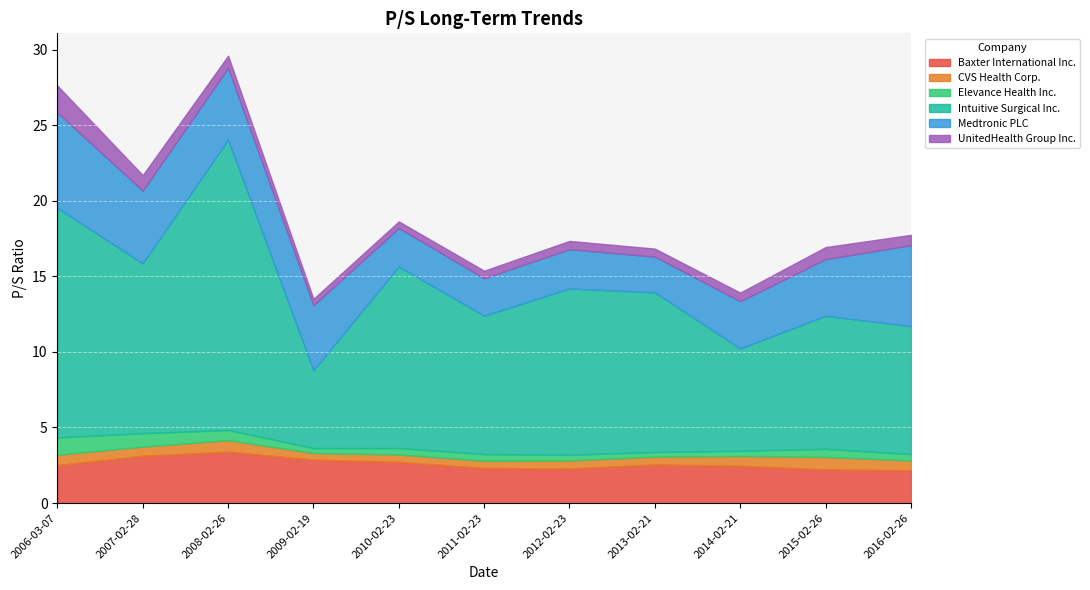

Which has a higher value, 2007-02-28 or 2011-02-23?

2007-02-28